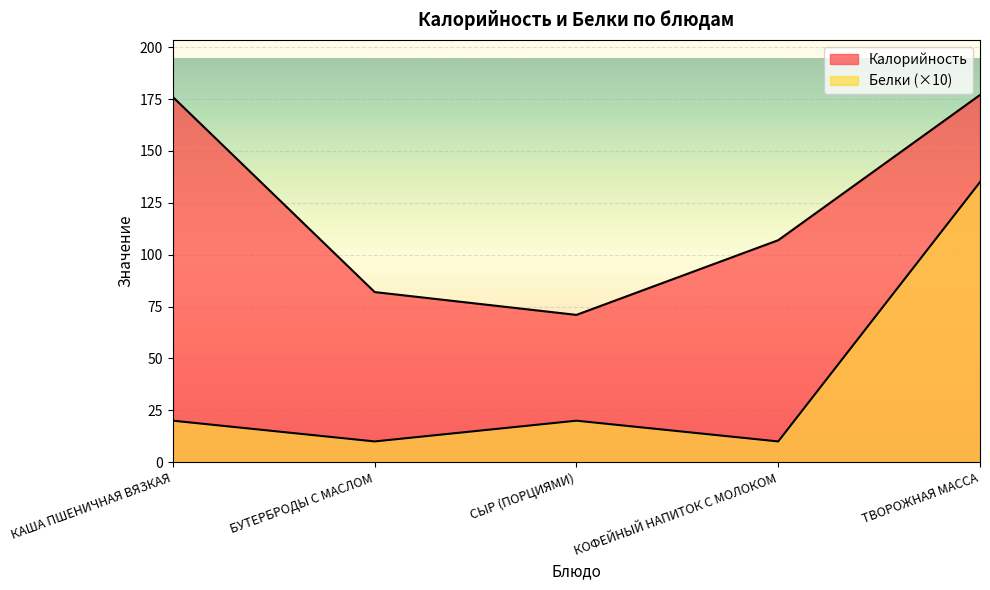

List the series in order of their peak value, highest first.

Калорийность, Белки